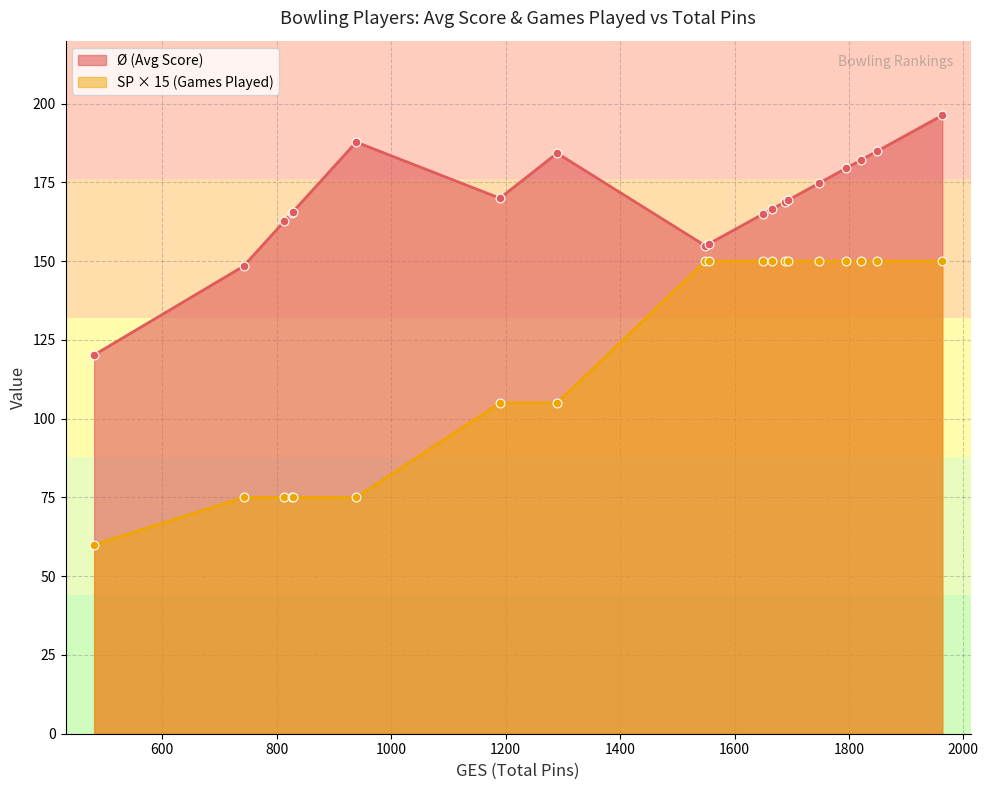

Which series has the largest total across all categories?

Ø (Avg Score)